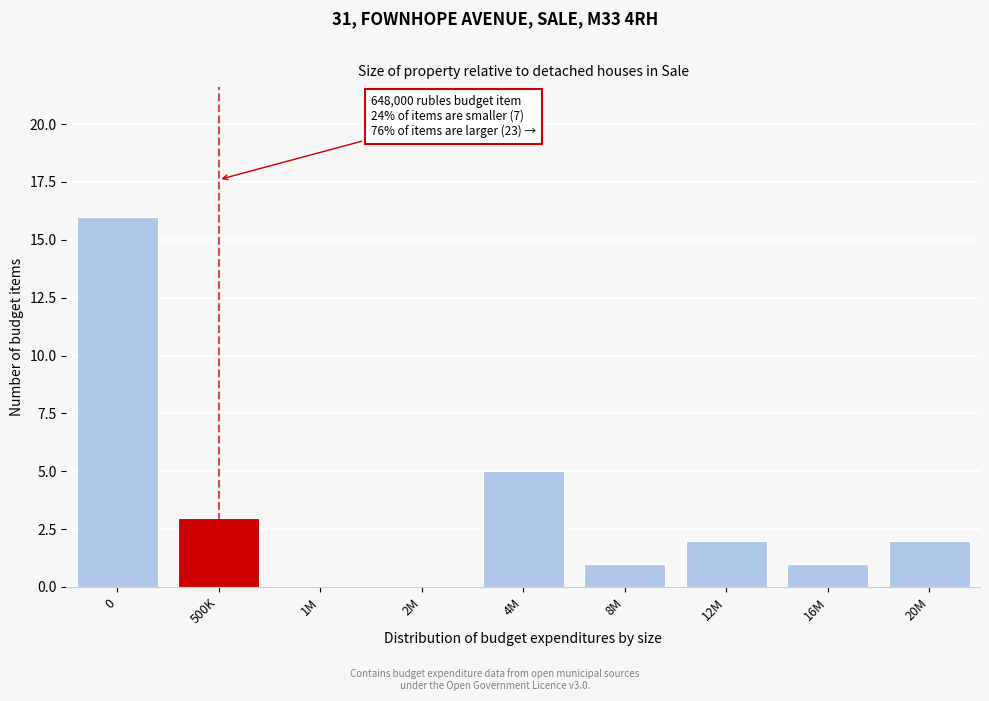

Reading right to left, list all the values displayed in this chart.

20M=2	16M=1	12M=2	8M=1	4M=5	2M=0	1M=0	500K=3	0=16